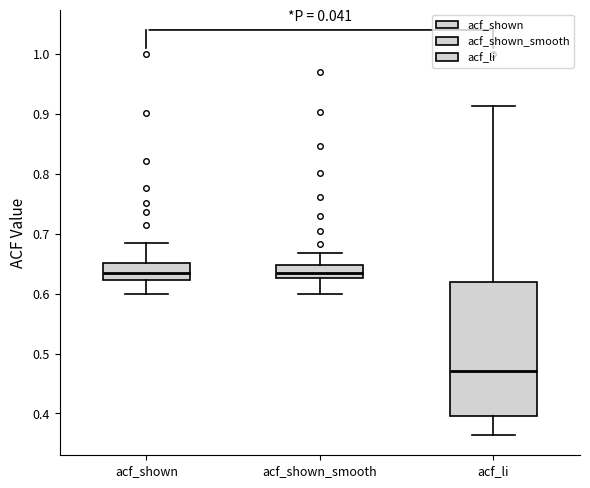

Reading left to right, read every box against the y-axis: the position of its median line, the range the box covers, and the ends of its whiskers. The values are not printed on the chart, so give them approximately, as read against the axis.

acf_shown: median 0.63, box 0.62 to 0.65, whiskers 0.60 to 0.69
acf_shown_smooth: median 0.63 (inside the box), box 0.63 to 0.65, whiskers 0.60 to 0.67
acf_li: median 0.47, box 0.40 to 0.62, whiskers 0.36 to 0.91